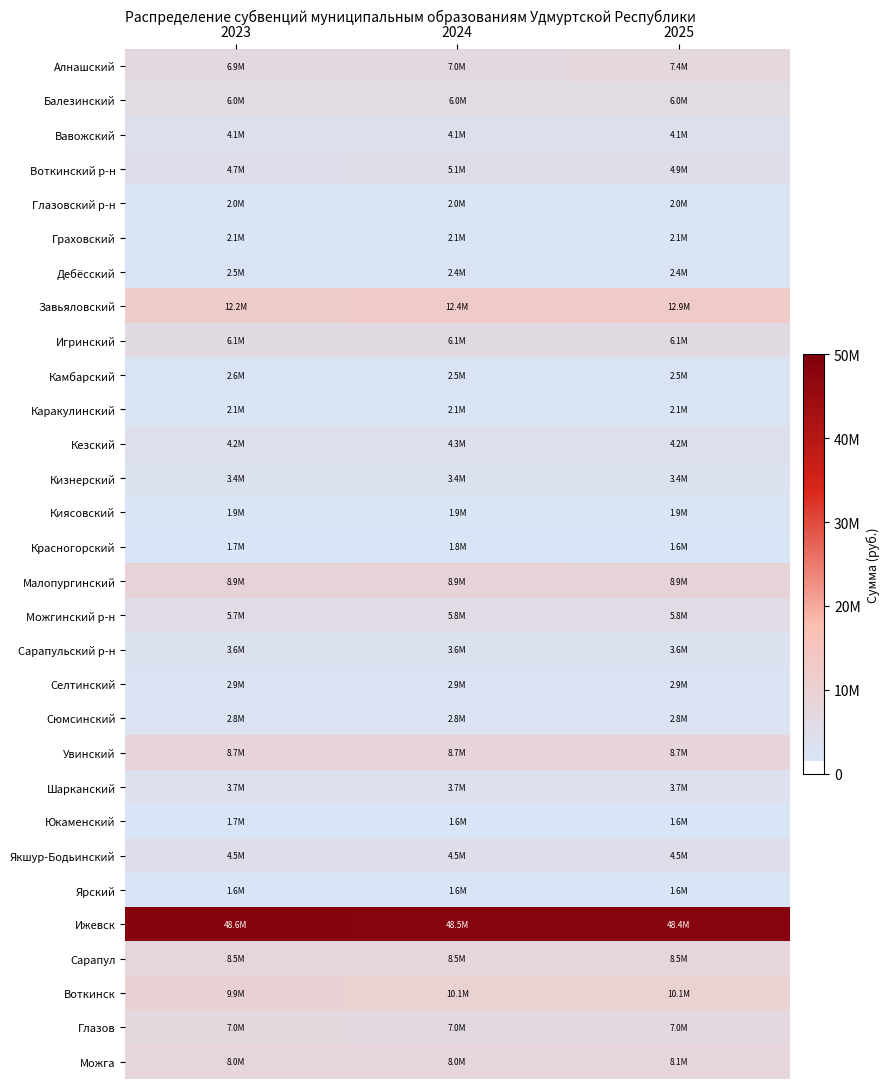

What is the spread (max minus min) of values at 2023?

46997494.1